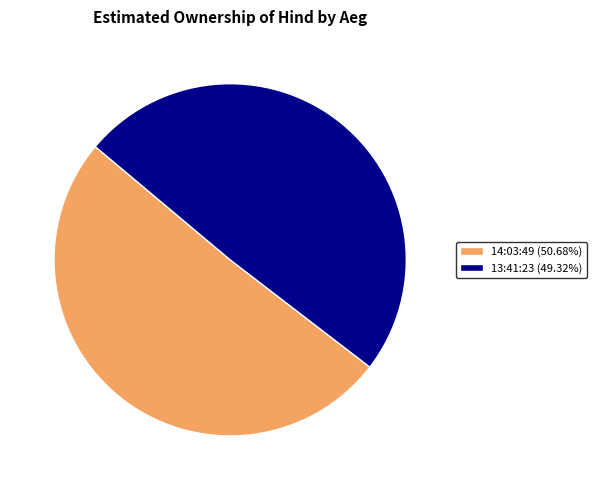

Rank the categories by value from highest to lowest.

14:03:49, 13:41:23